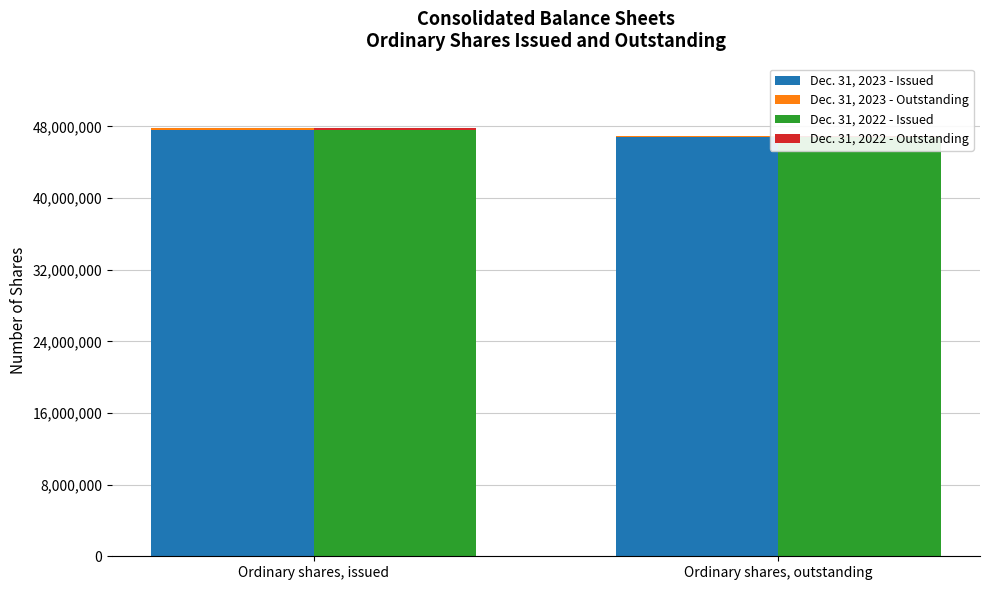

What value does the Dec. 31, 2022 - Issued series have at Ordinary shares, issued, to the nearest 100?

47833800